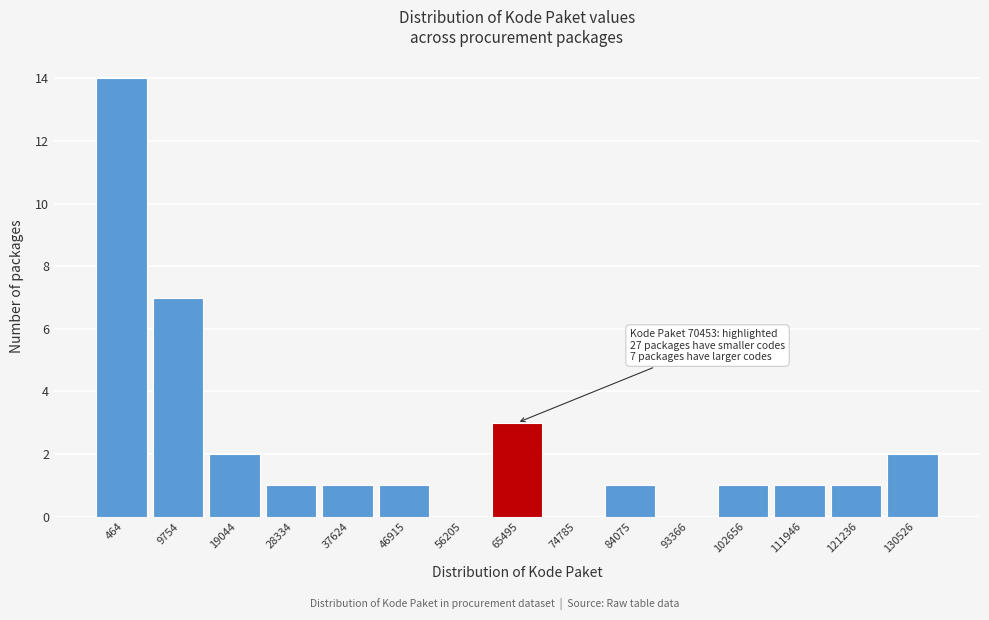

Reading left to right, what are all the values shown in this chart?

464=14	9754=7	19044=2	28334=1	37624=1	46915=1	56205=0	65495=3	74785=0	84075=1	93366=0	102656=1	111946=1	121236=1	130526=2